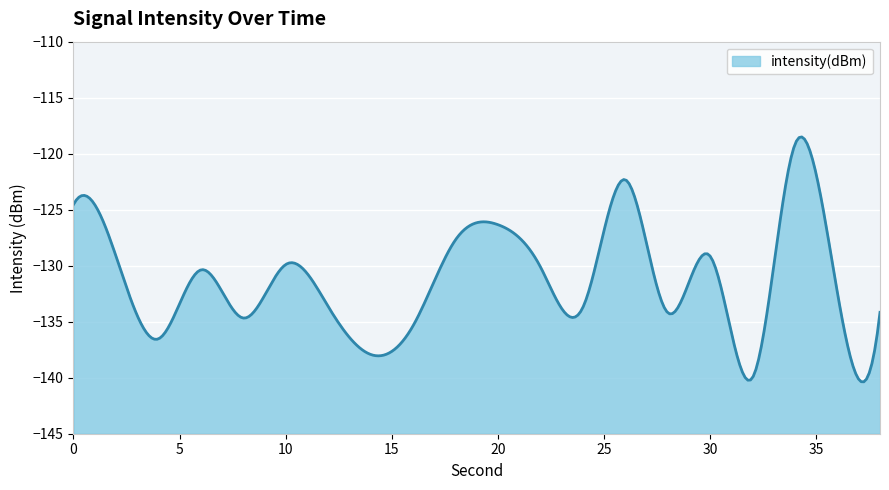

What is the smallest value displayed?

-140.4